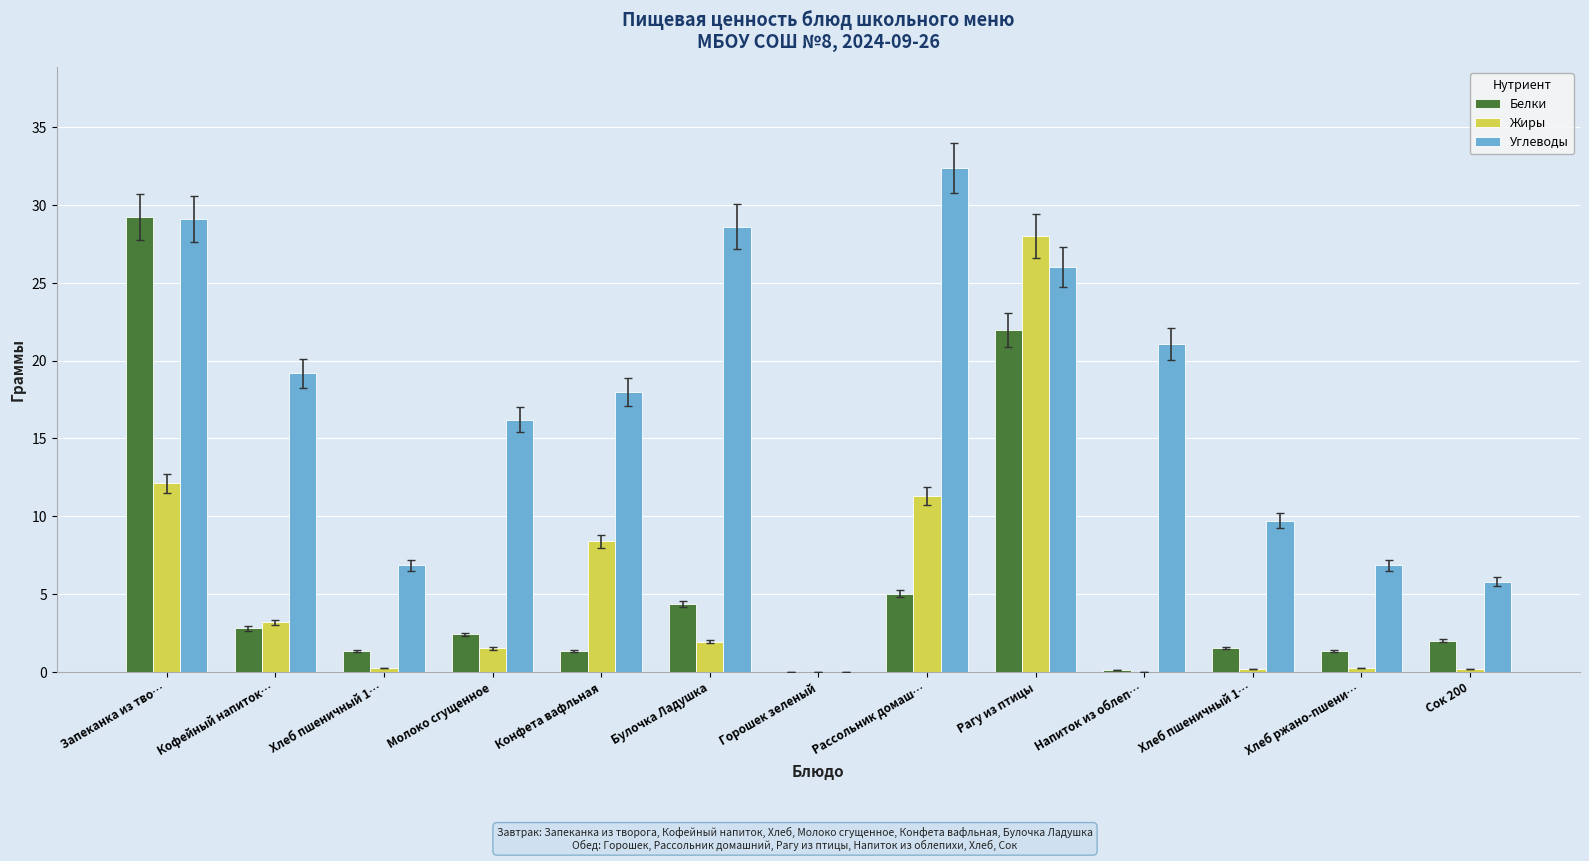

What value does the Углеводы series have at Рассольник домаш…?

32.4